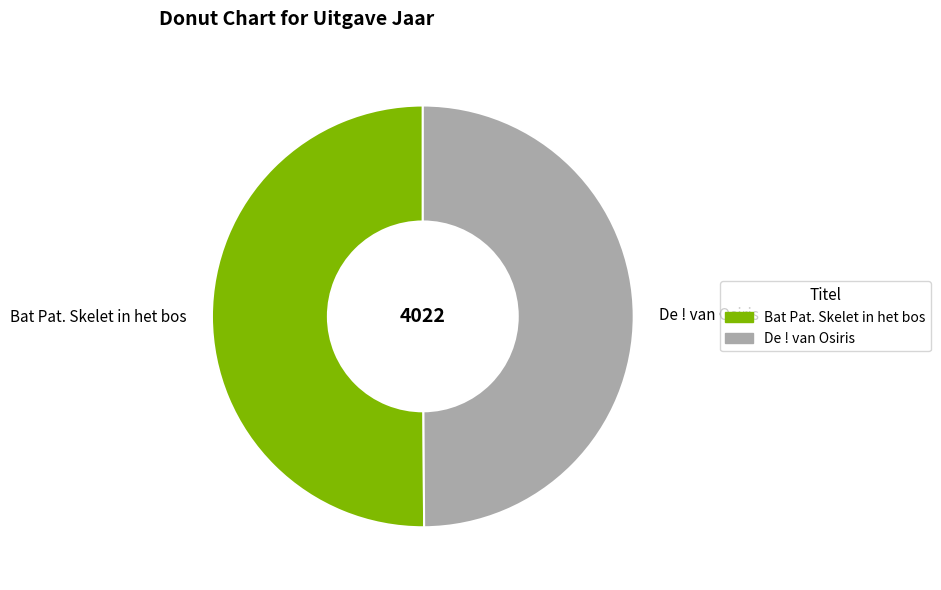

Do De ! van Osiris and Bat Pat. Skelet in het bos together represent more than half of the pie?

Yes